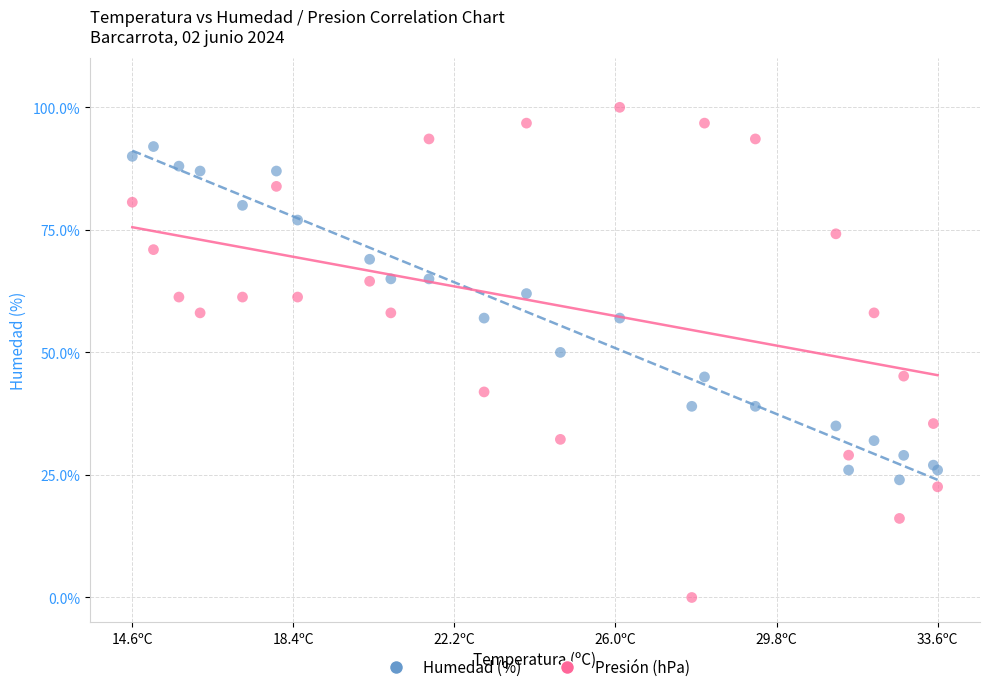

Which series has the widest spread of Y values?

Presión (hPa)